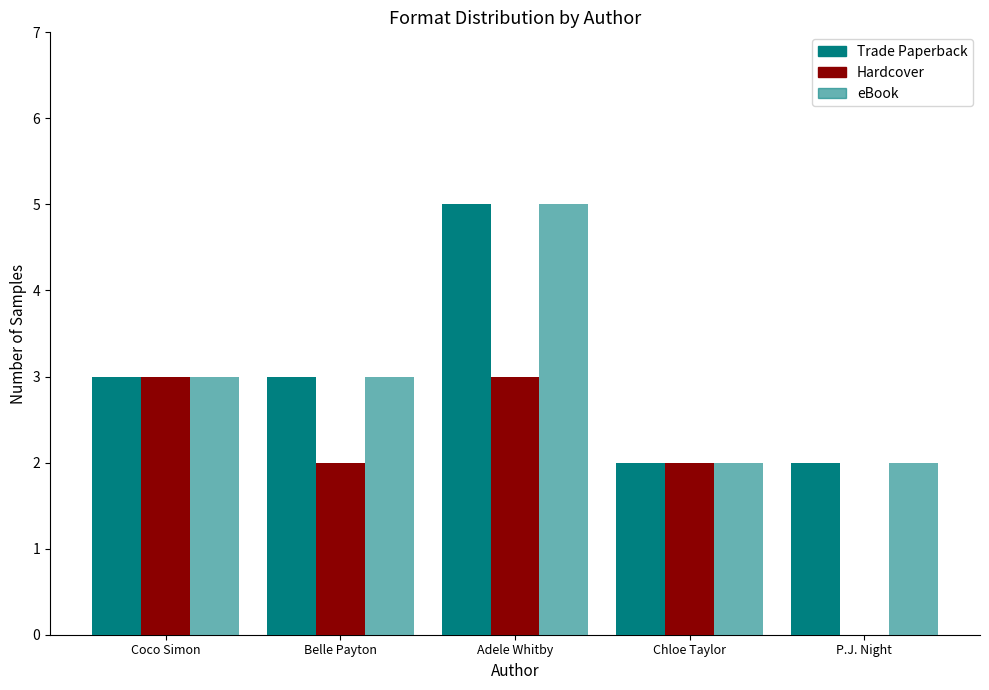

What is the difference between the maximum and second lowest values in the Trade Paperback series?

3